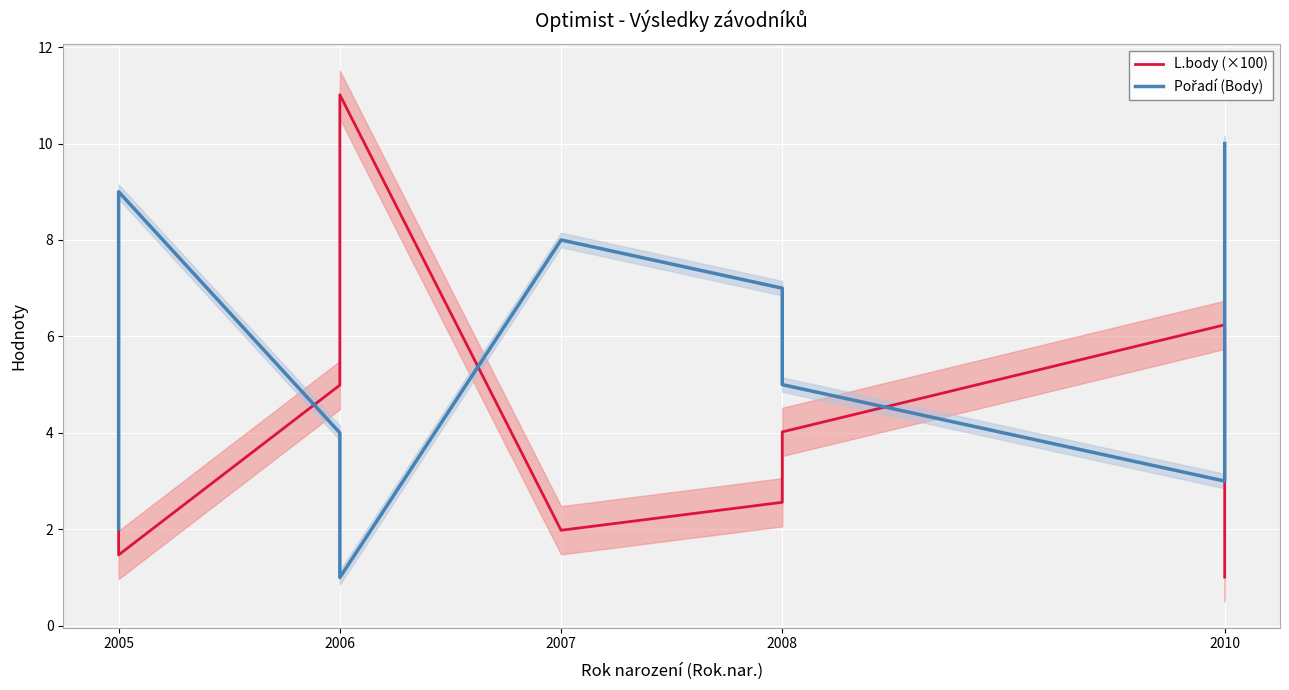

How many values in the Pořadí (Body) series are below 6?

5